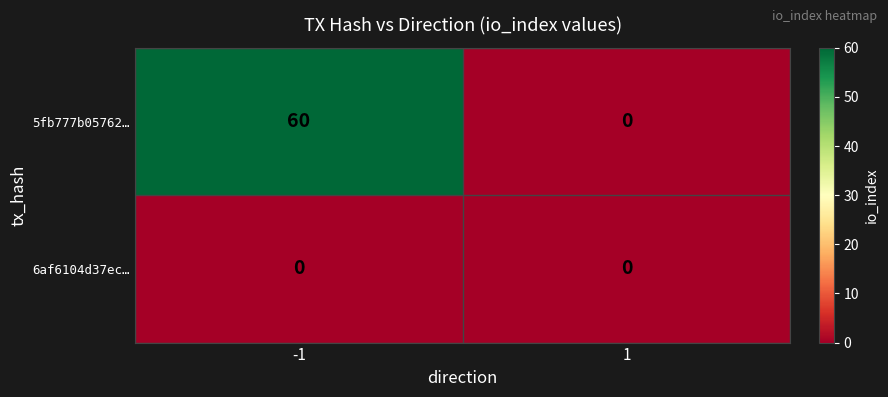

Which label corresponds to the largest value in the chart?

-1